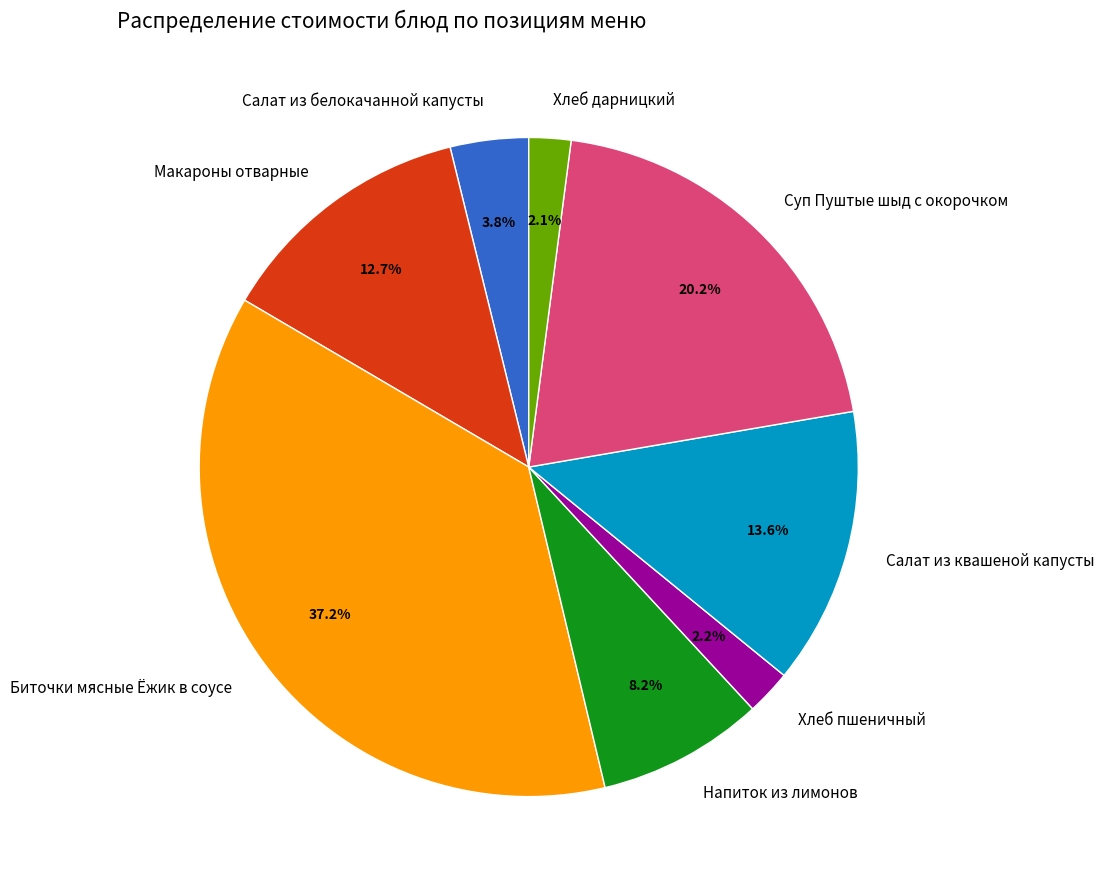

What is the ratio of the value at Макароны отварные to the value at Суп Пуштые шыд с окорочком?

0.6